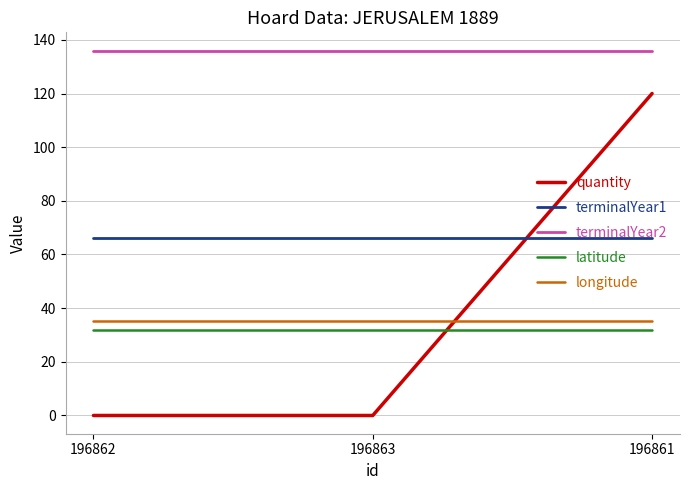

At which category is the sum across all series the highest?

196861